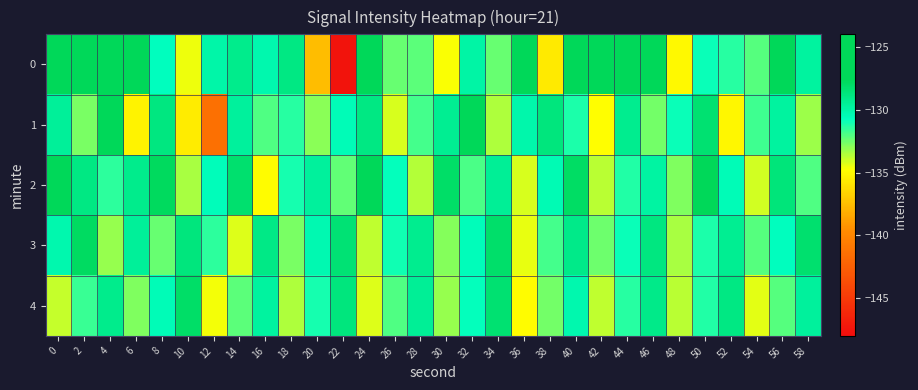

At 26, list the series in order from smallest to largest.

1, 0, 4, 3, 2